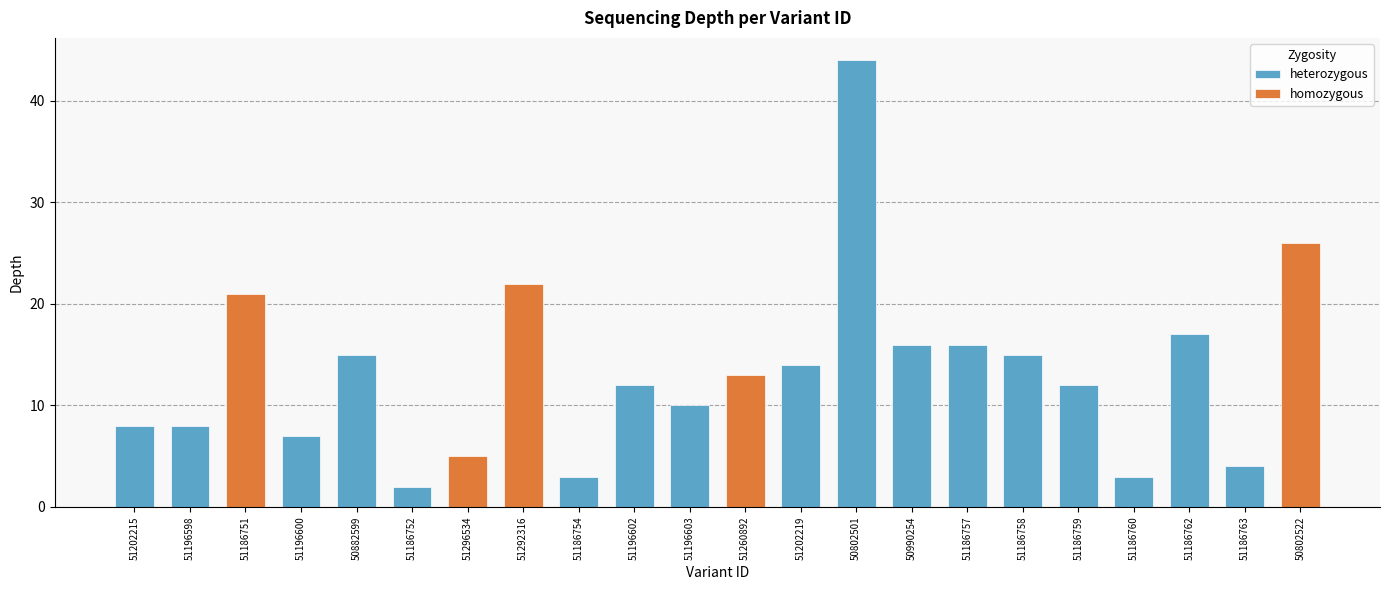

Rank the categories by value from highest to lowest.

50802501, 50802522, 51292316, 51186751, 51186762, 50990254, 51186757, 50882599, 51186758, 51202219, 51260892, 51196602, 51186759, 51196603, 51202215, 51196598, 51196600, 51296534, 51186763, 51186754, 51186760, 51186752